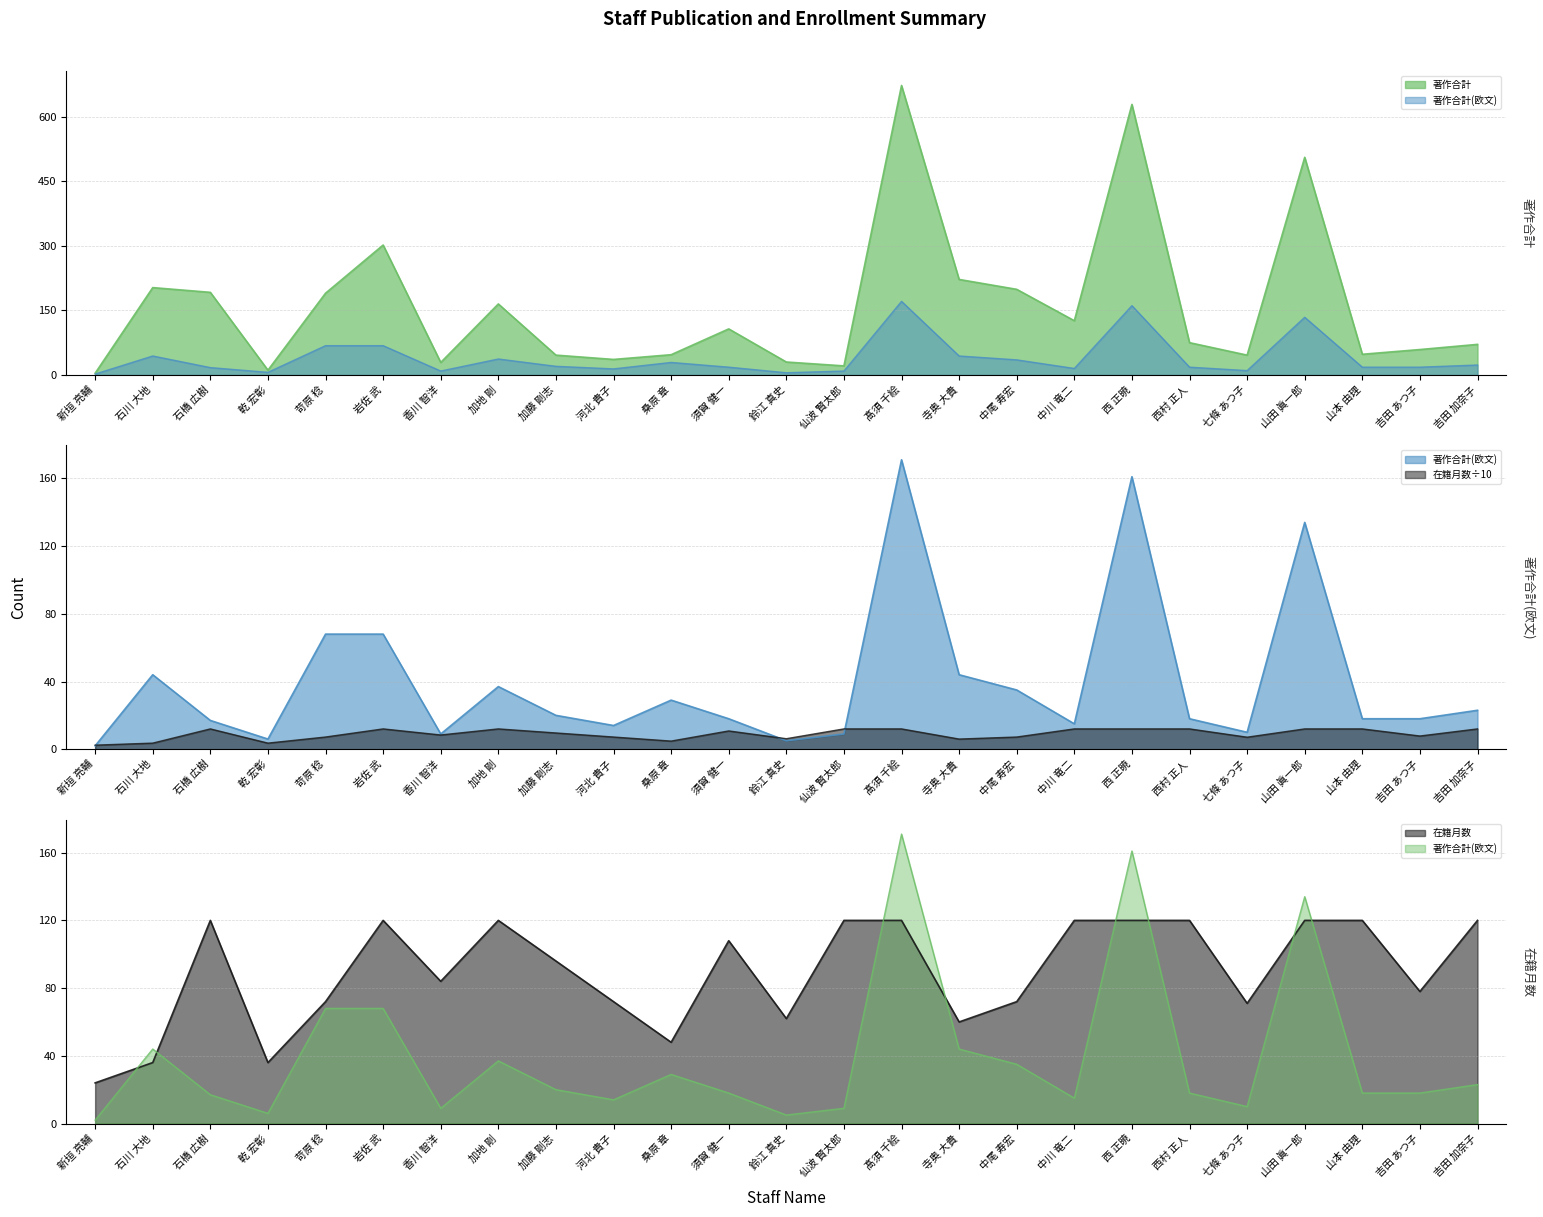

What is the value of the 著作合計(欧文) point at the 14th from the left?

9.0